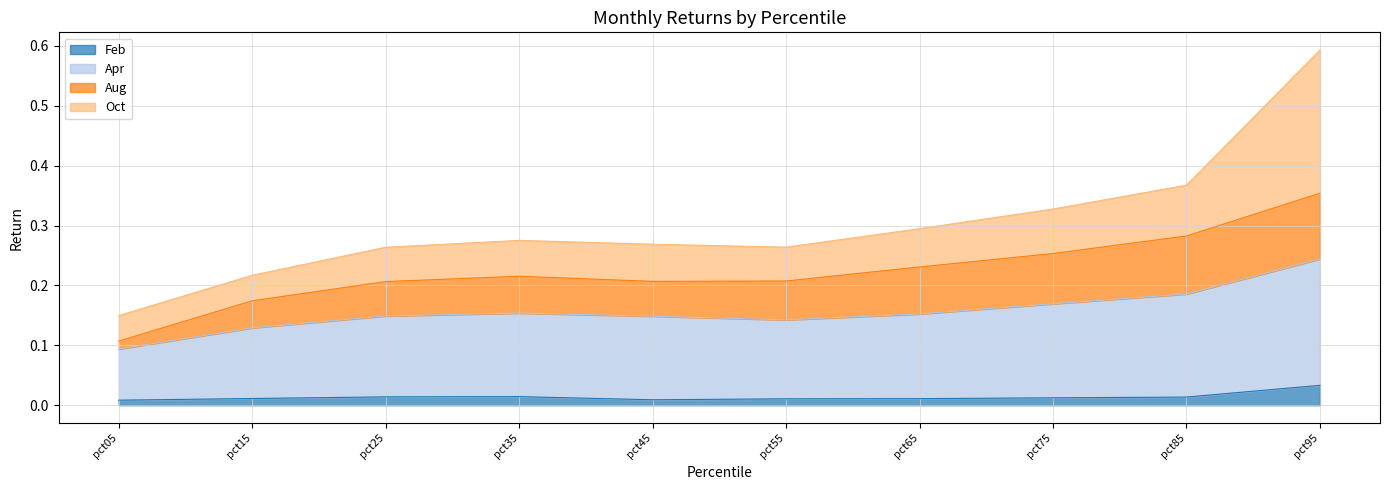

Which series has the largest total across all categories?

Apr